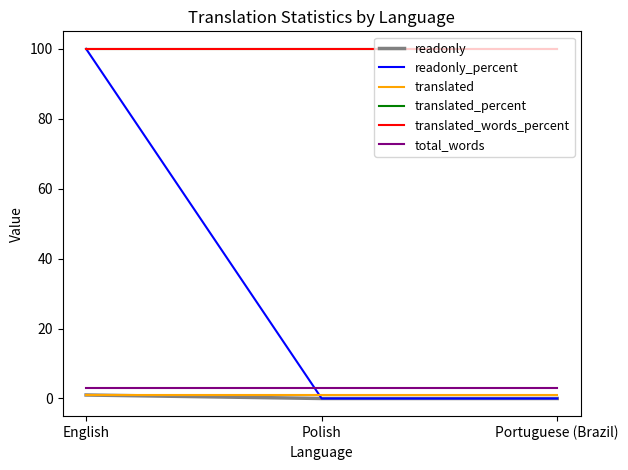

Rank the series at English from lowest to highest value.

readonly, translated, total_words, readonly_percent, translated_percent, translated_words_percent